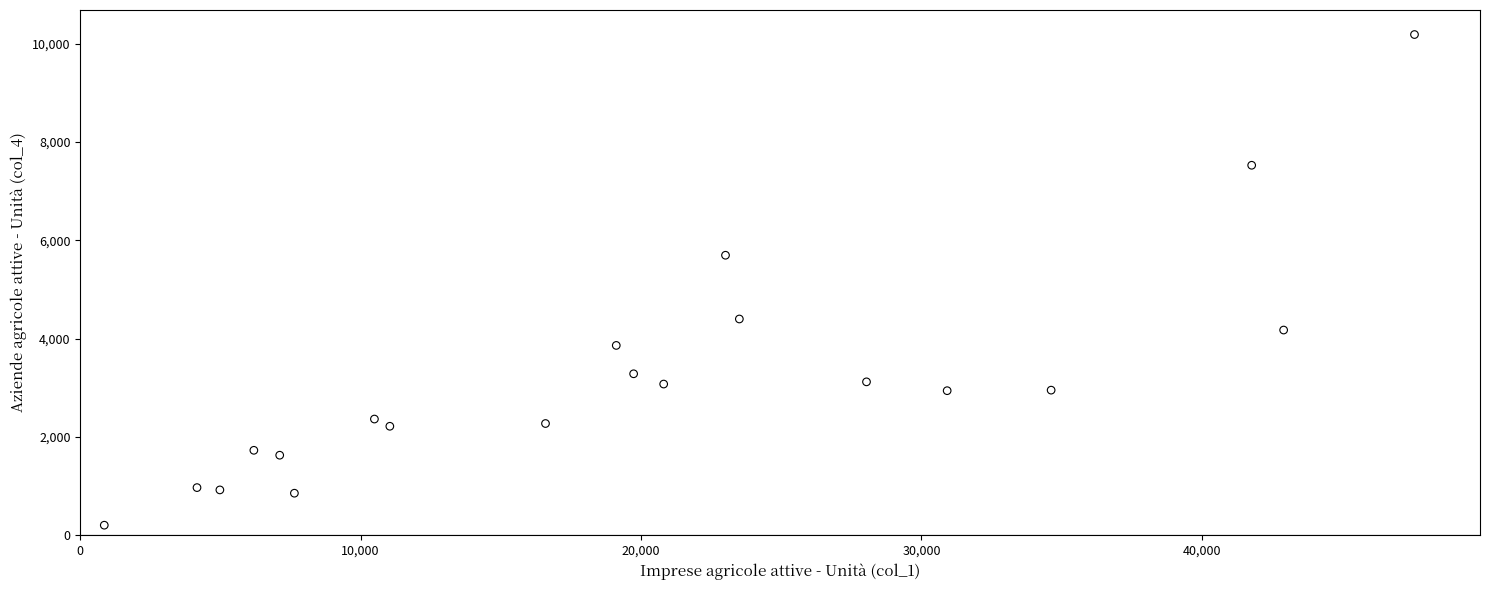

What is the range of Y values (max minus min)?

9984